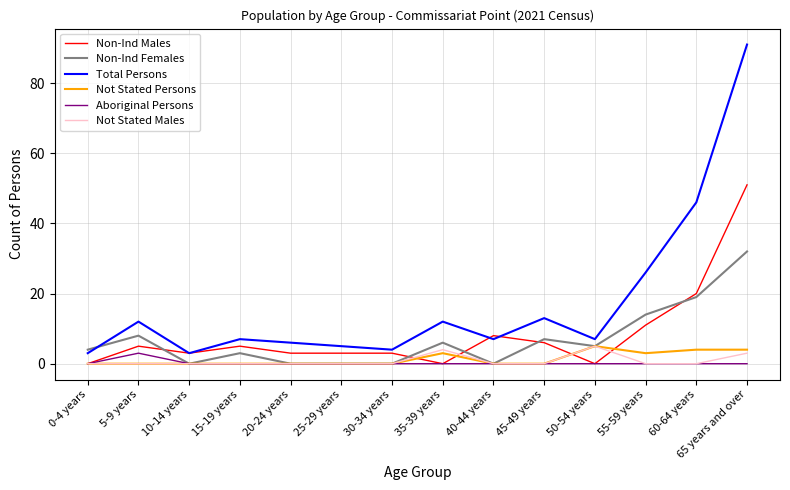

After their last crossing, which series has the higher values: Total Persons or Non-Ind Males?

Total Persons